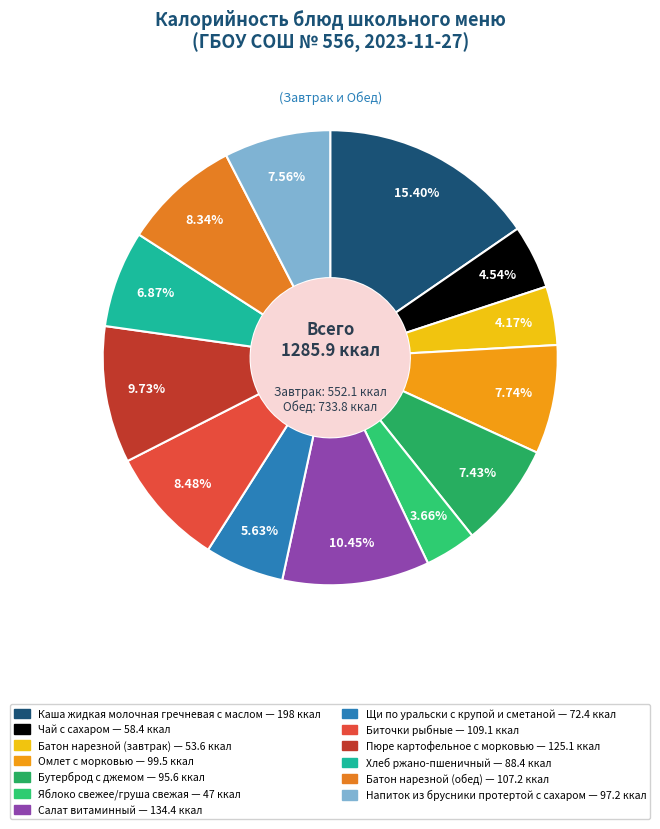

Approximately how many times larger is the value at Салат витаминный compared to Каша жидкая молочная гречневая с маслом?

0.7